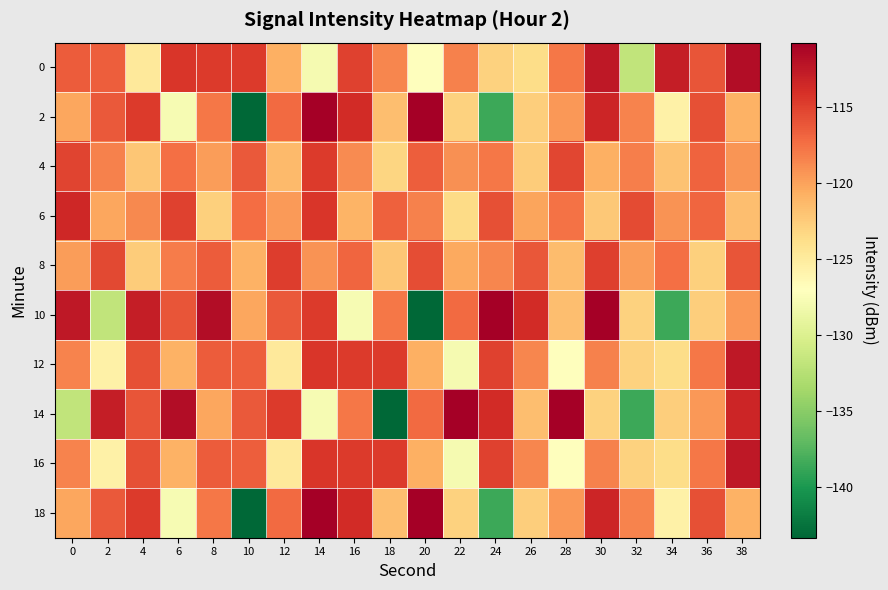

What is the total value across all series at 36?

-1182.0